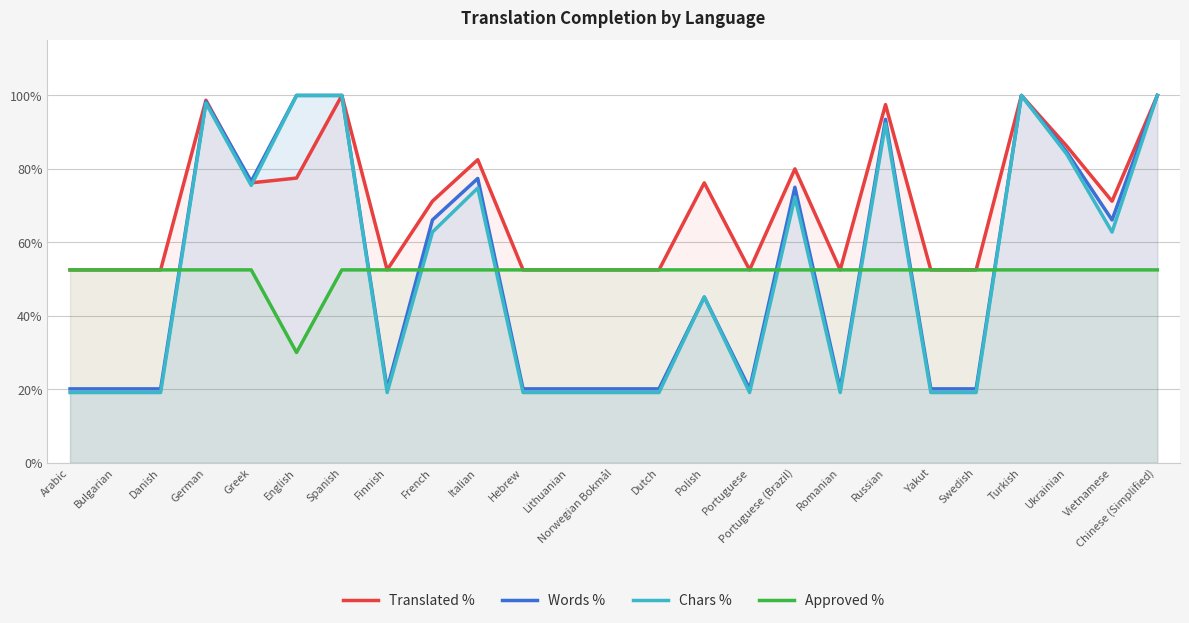

Where is the first local minimum for Translated %?

Greek